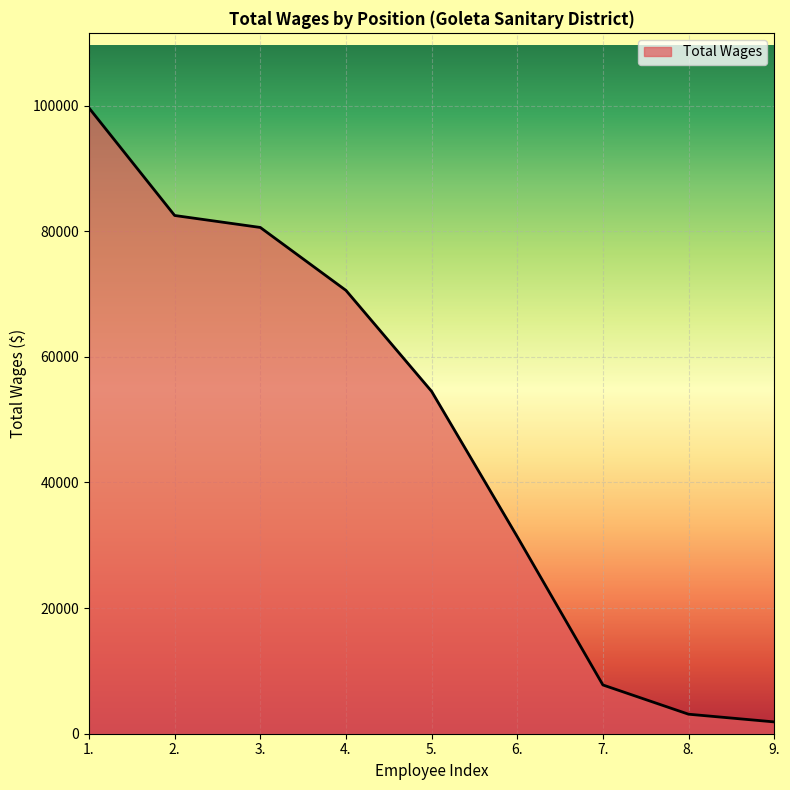

What is the difference between the values at 4. and 1.?

29045